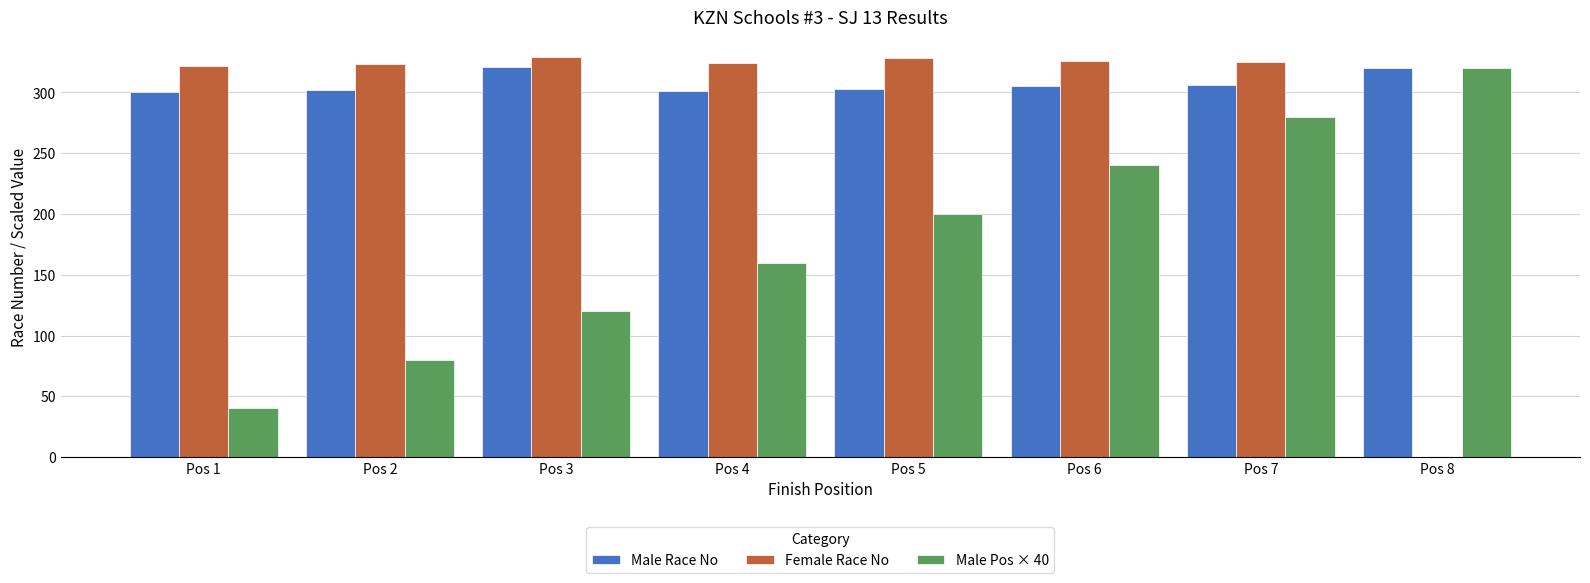

What is the maximum value shown in the chart?

329